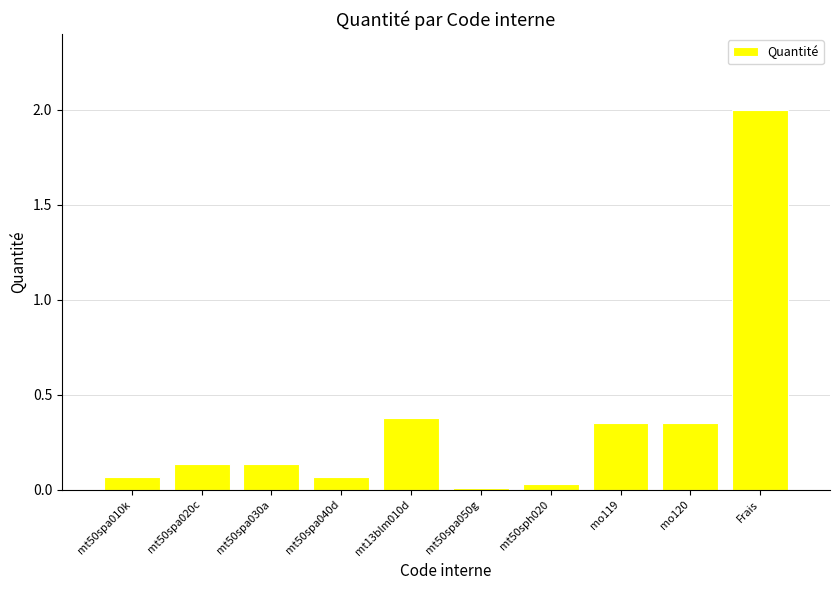

What is the difference between the maximum and minimum values?

2.0